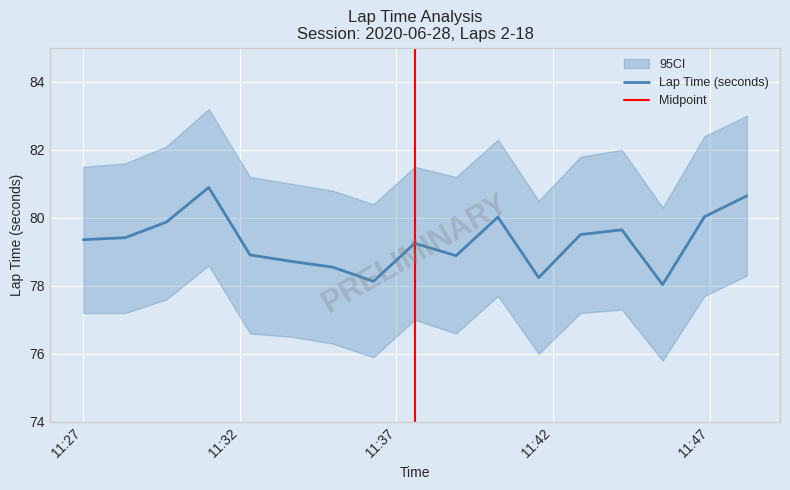

The chart shows a value of 79.6 at 2020-06-28 11:44:11. True or false?

True